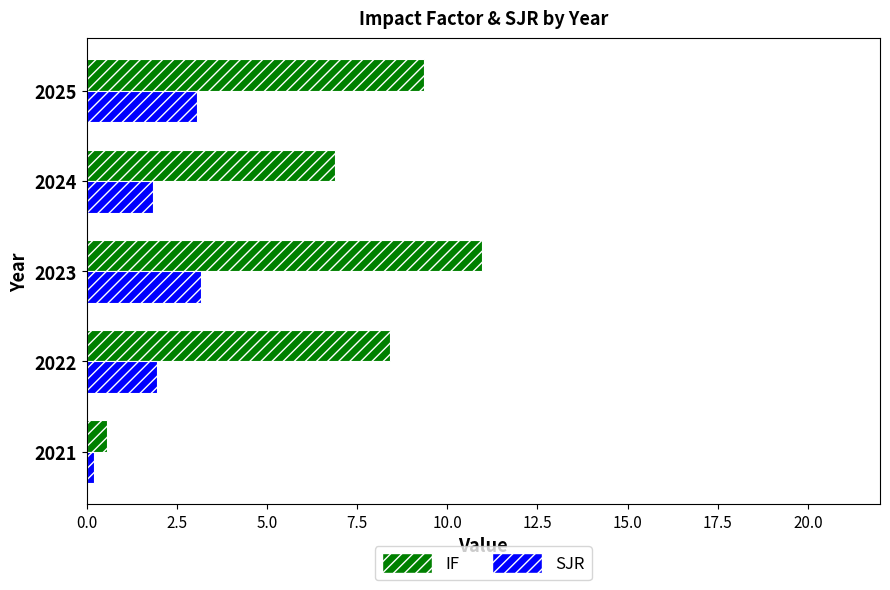

What is the average value of the SJR series?

2.0